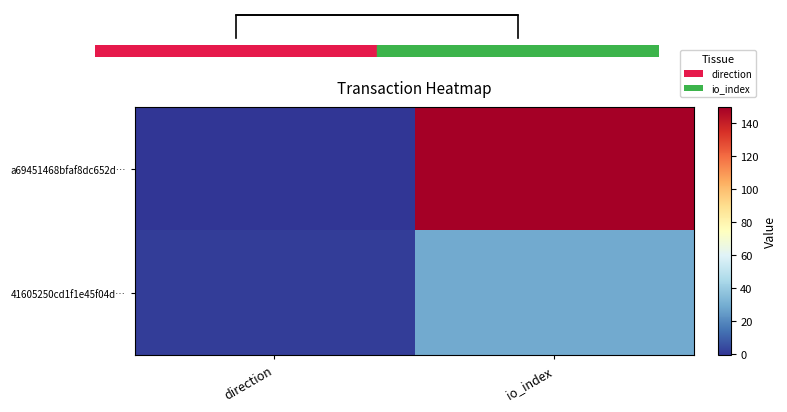

The value of a69451468bfaf8dc652d… at io_index is 150. True or false?

True